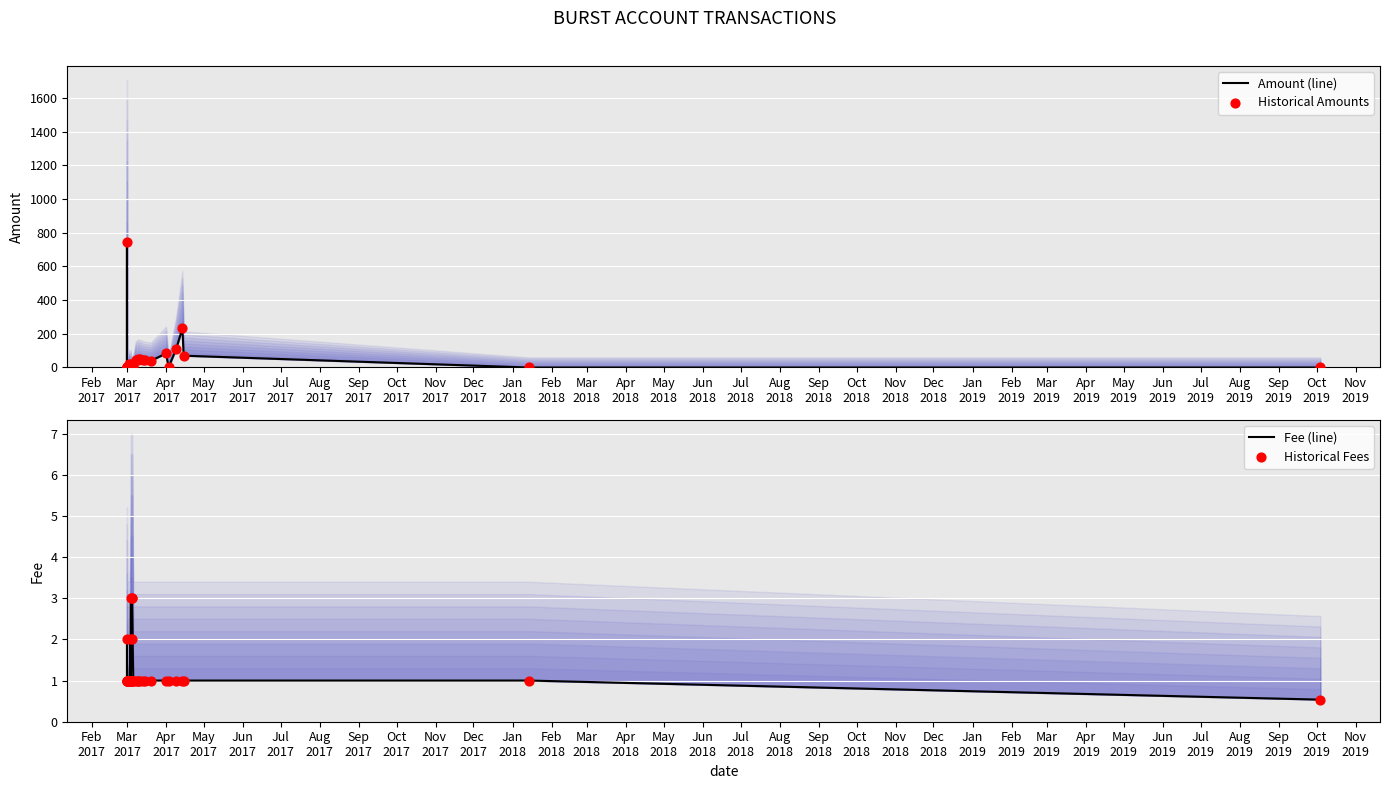

At which category is the sum across all series the highest?

Mar
2017